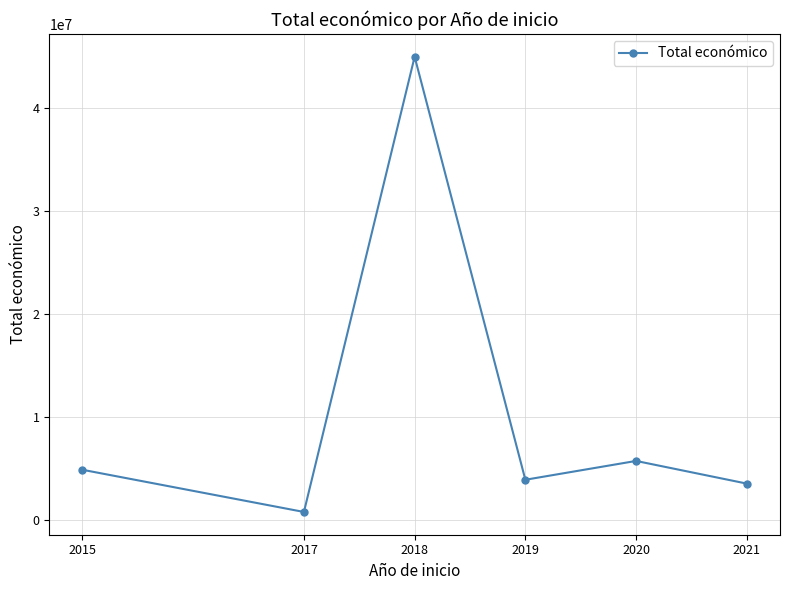

Where is the first local maximum?

2018